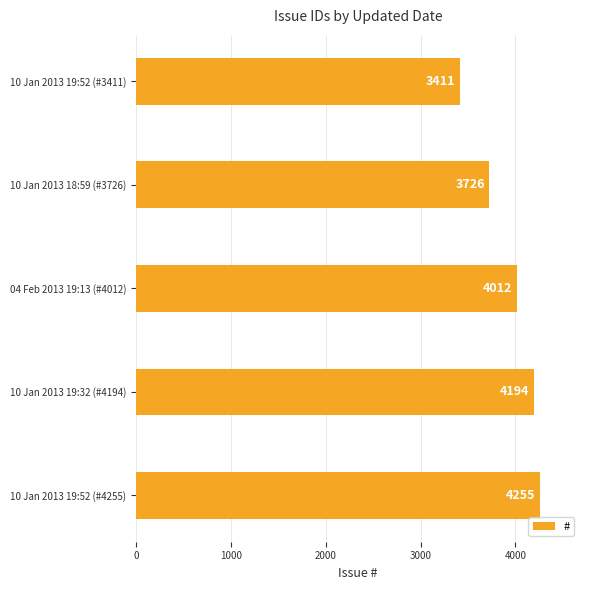

The chart shows a value of 3726 at 10 Jan 2013 18:59 (#3726). True or false?

True